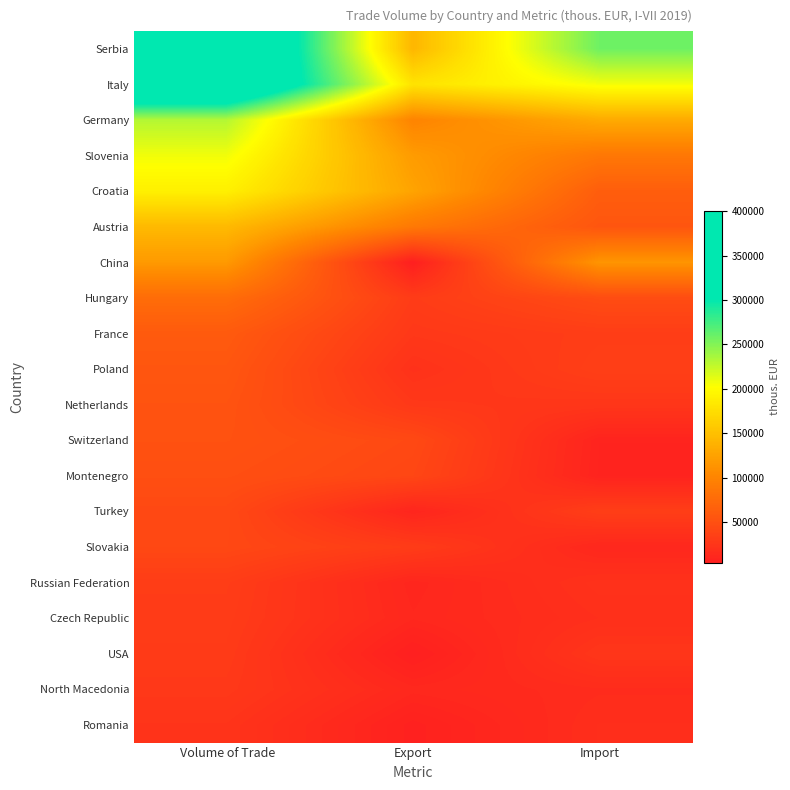

List the series in order of their peak value, lowest first.

Romania, North Macedonia, USA, Czech Republic, Russian Federation, Slovakia, Turkey, Montenegro, Switzerland, Netherlands, Poland, France, Hungary, China, Austria, Croatia, Slovenia, Germany, Italy, Serbia